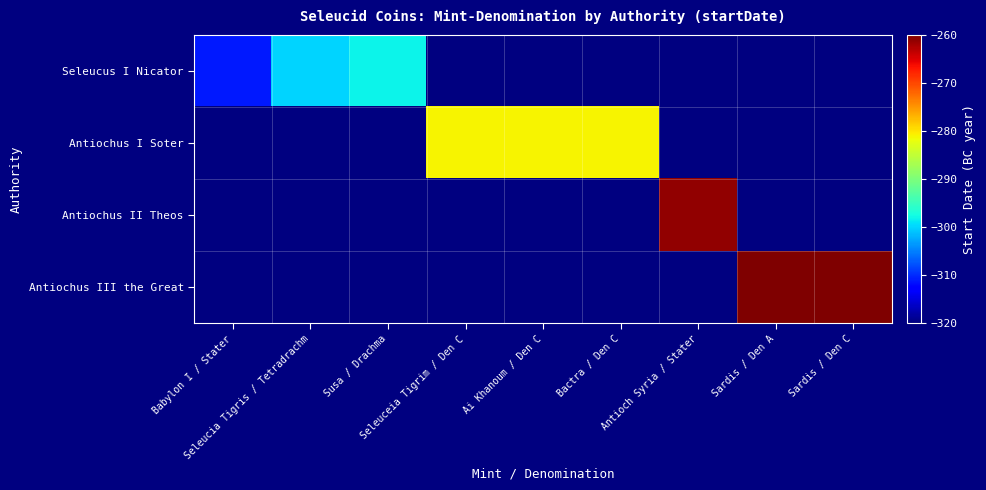

List the series in order of their peak value, highest first.

Seleucus I Nicator, Antiochus I Soter, Antiochus II Theos, Antiochus III the Great